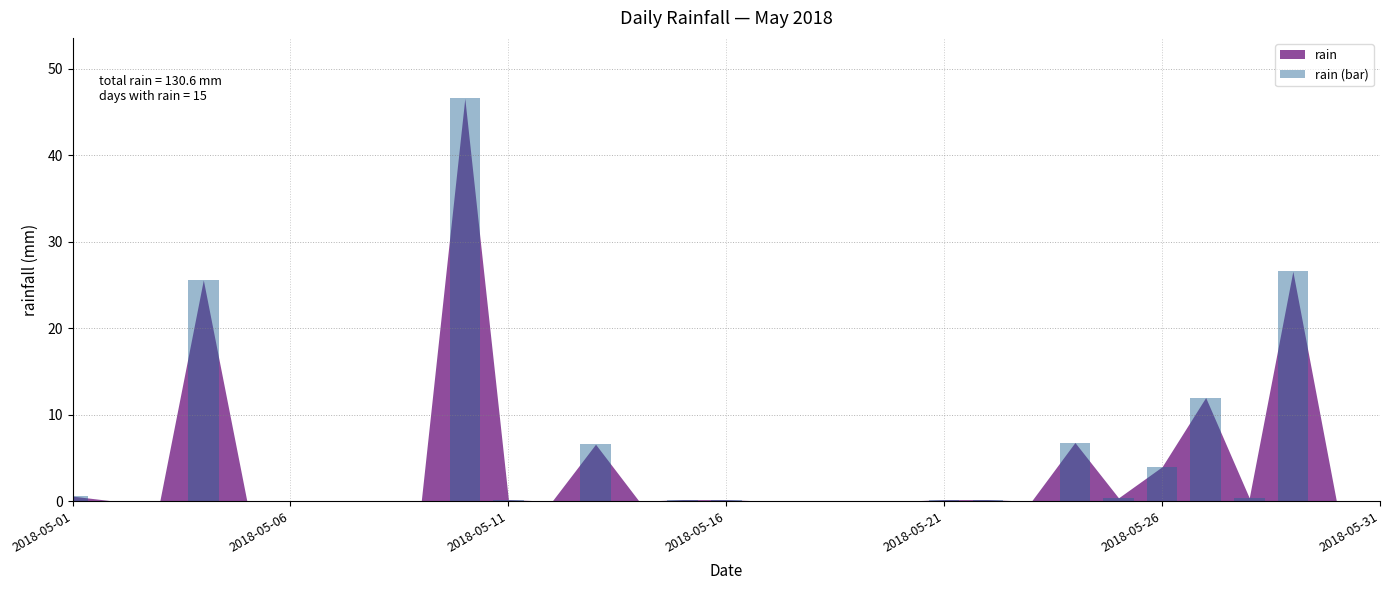

What is the sum of all values?

130.6